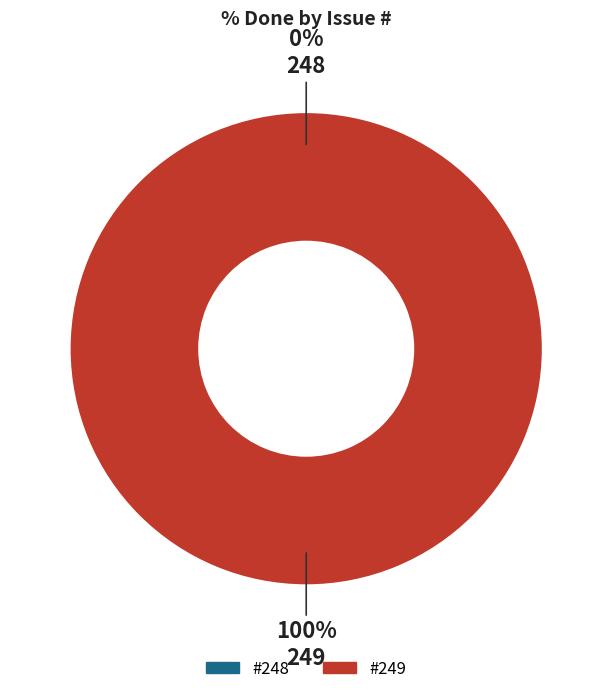

How many segments does this pie chart have?

2